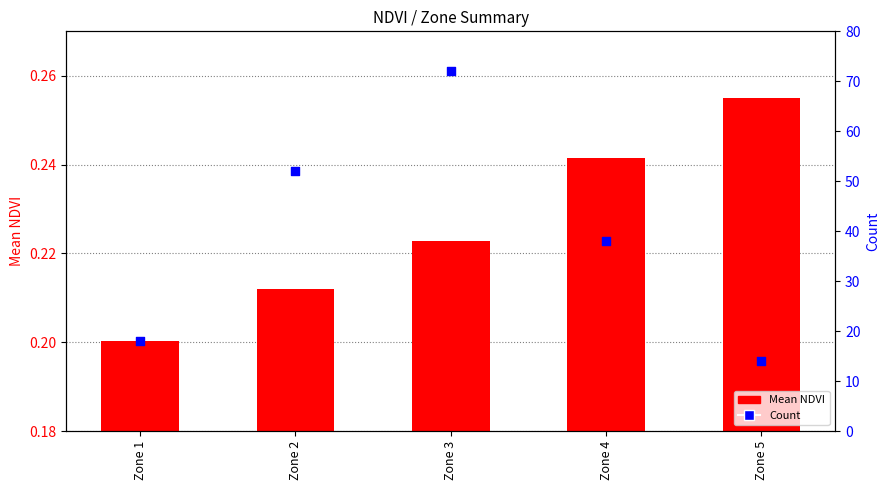

Which series has the widest spread of Y values?

Count